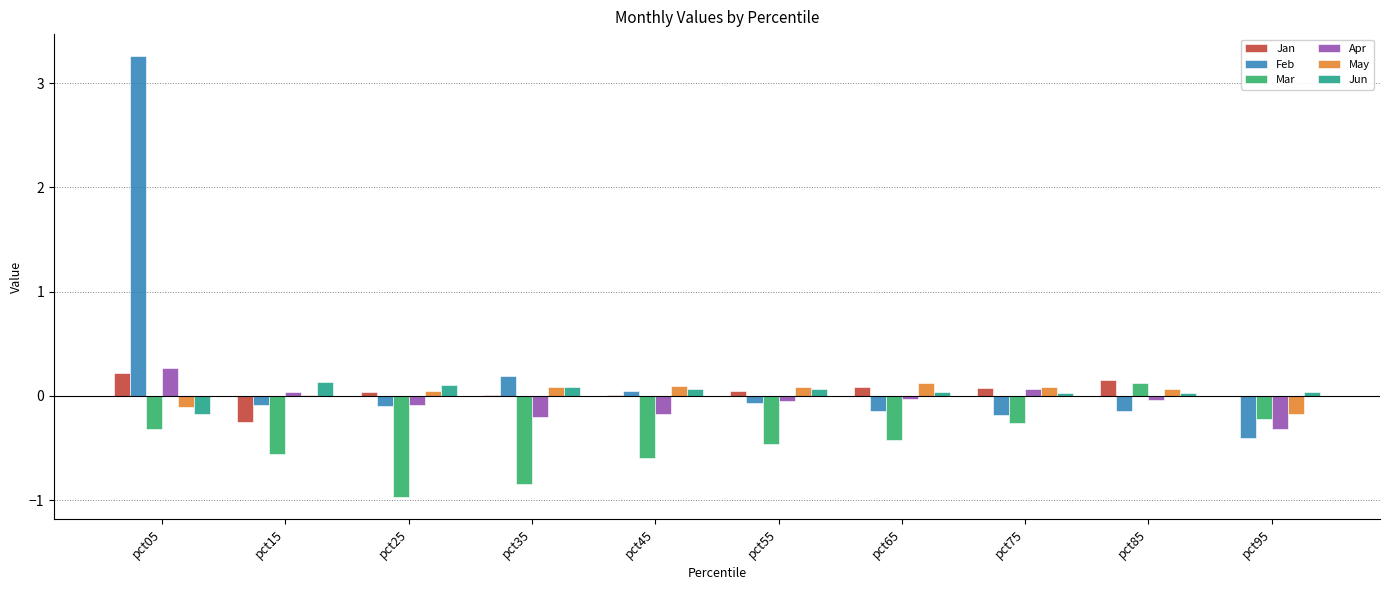

At which label is Feb closest to 1?

pct35